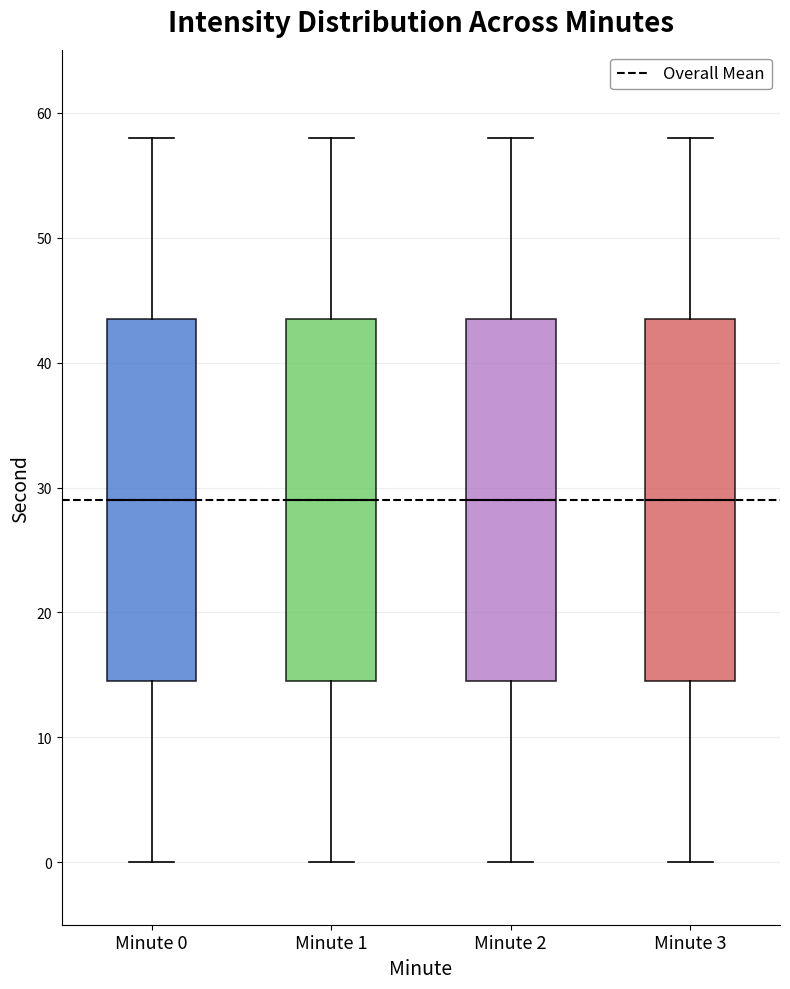

Reading left to right, transcribe this box plot: for each box, give where its median line is, the range the box spans, and where its two whiskers end, as read against the y-axis. The values are not printed on the chart, so give them approximately, as read against the axis.

Minute 0: median 29, box 15 to 44, whiskers 0 to 58
Minute 1: median 29, box 15 to 44, whiskers 0 to 58
Minute 2: median 29, box 15 to 44, whiskers 0 to 58
Minute 3: median 29, box 15 to 44, whiskers 0 to 58